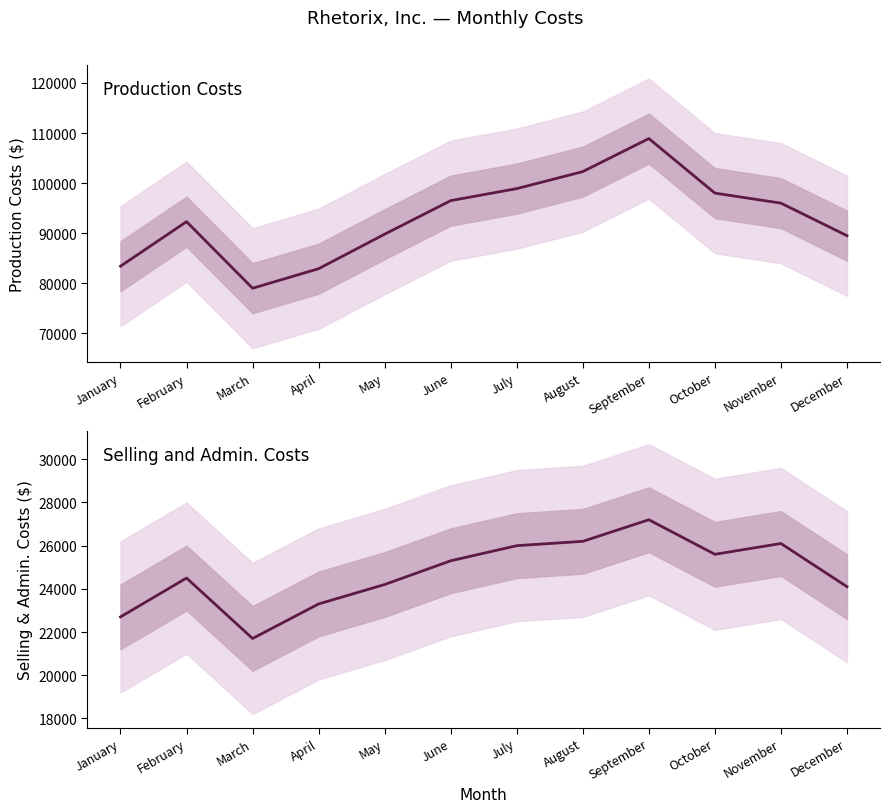

Is the value of Selling and Admin. Costs at December greater than the value of Production Costs at June?

No